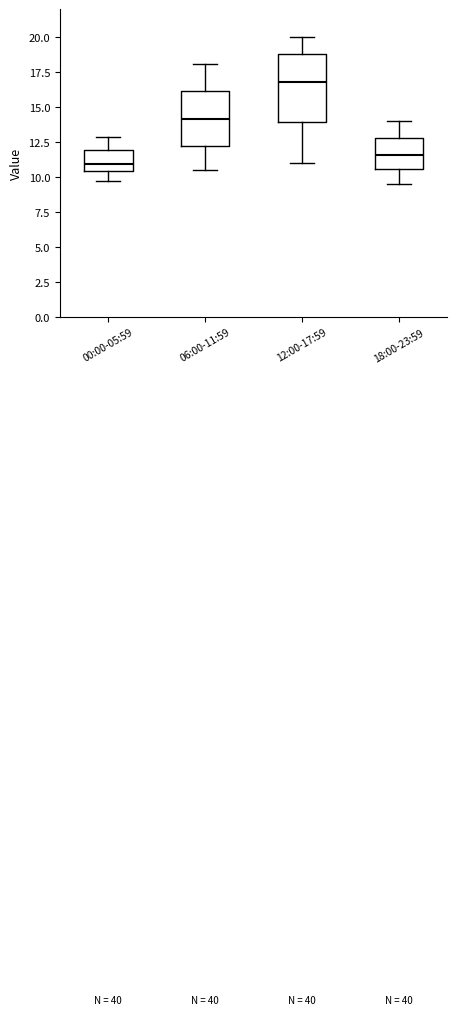

Reading left to right, transcribe this box plot: for each box, give where its median line is, the range the box spans, and where its two whiskers end, as read against the y-axis. The values are not printed on the chart, so give them approximately, as read against the axis.

00:00-05:59: median 11.0, box 10.5 to 12.0, whiskers 9.5 to 13.0
06:00-11:59: median 14.0, box 12.5 to 16.0, whiskers 10.5 to 18.0
12:00-17:59: median 17.0, box 14.0 to 19.0, whiskers 11.0 to 20.0
18:00-23:59: median 11.5, box 10.5 to 13.0, whiskers 9.5 to 14.0